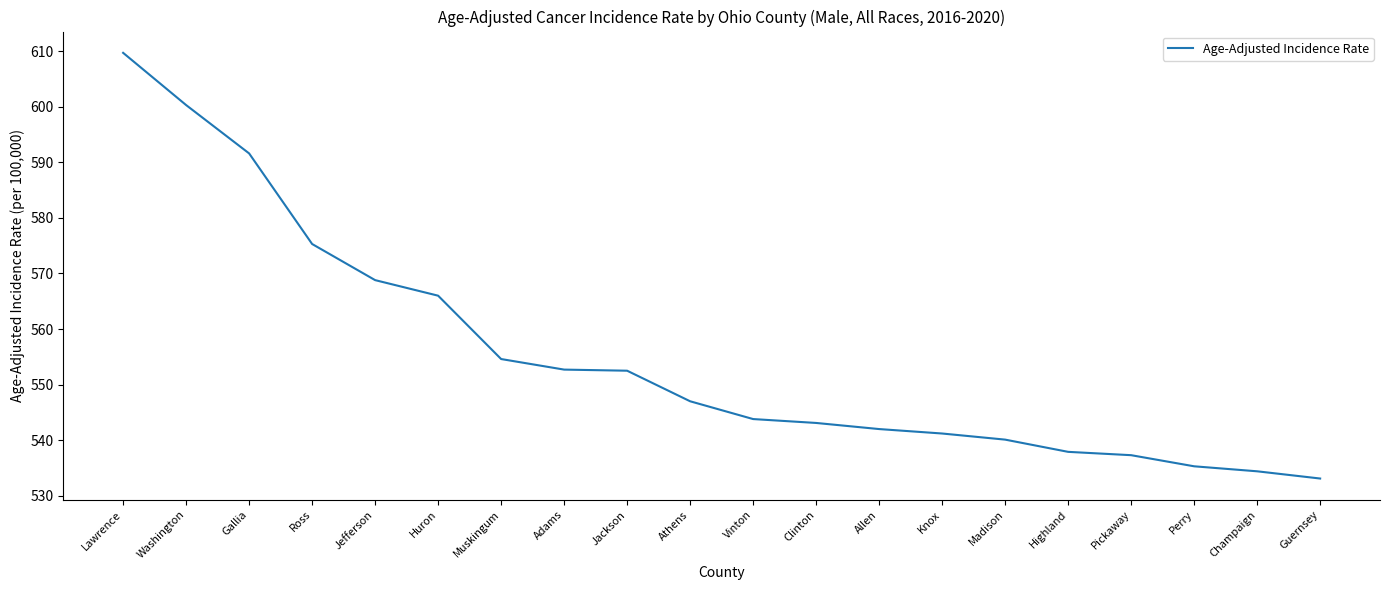

What position from the right is Lawrence?

20